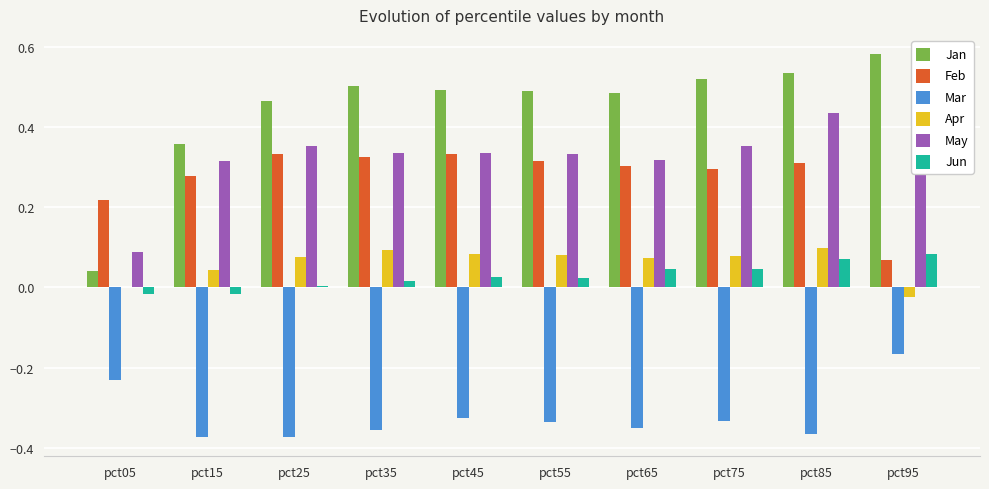

Which series has the largest total across all categories?

Jan